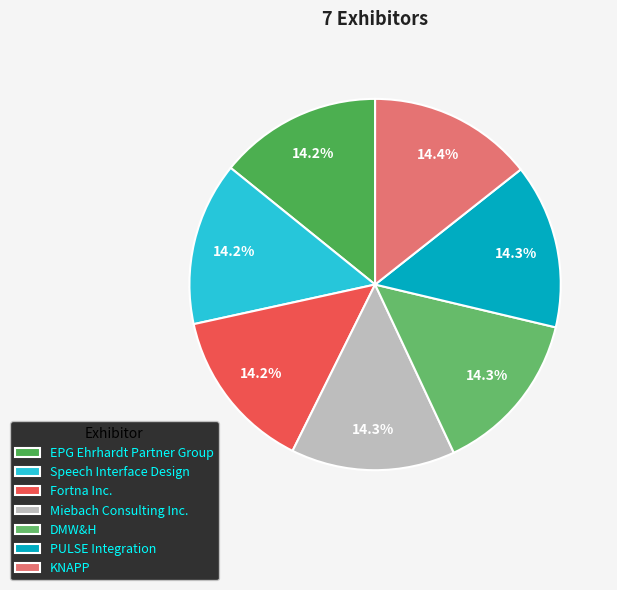

Is it true that Fortna Inc. is 24% of the pie?

False